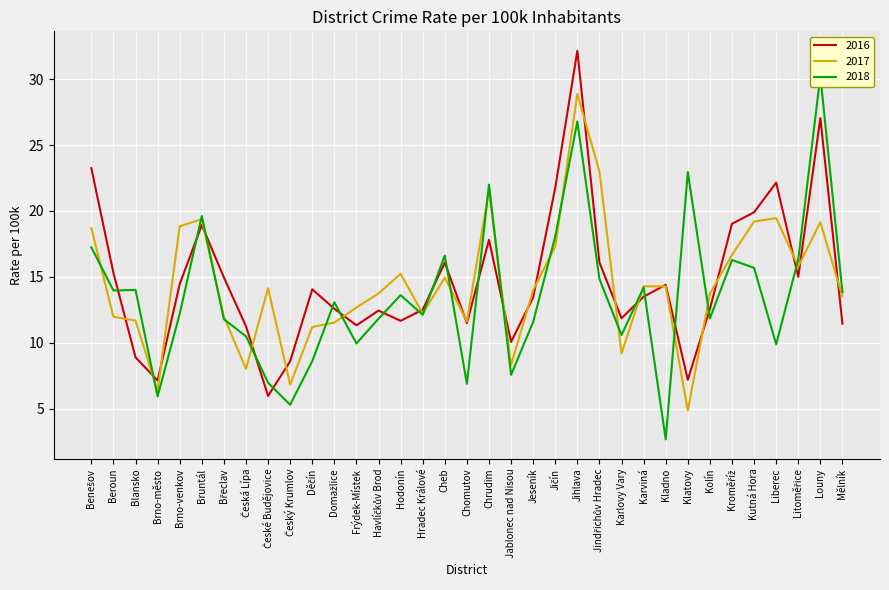

After their last crossing, which series has the higher values: 2018 or 2017?

2018